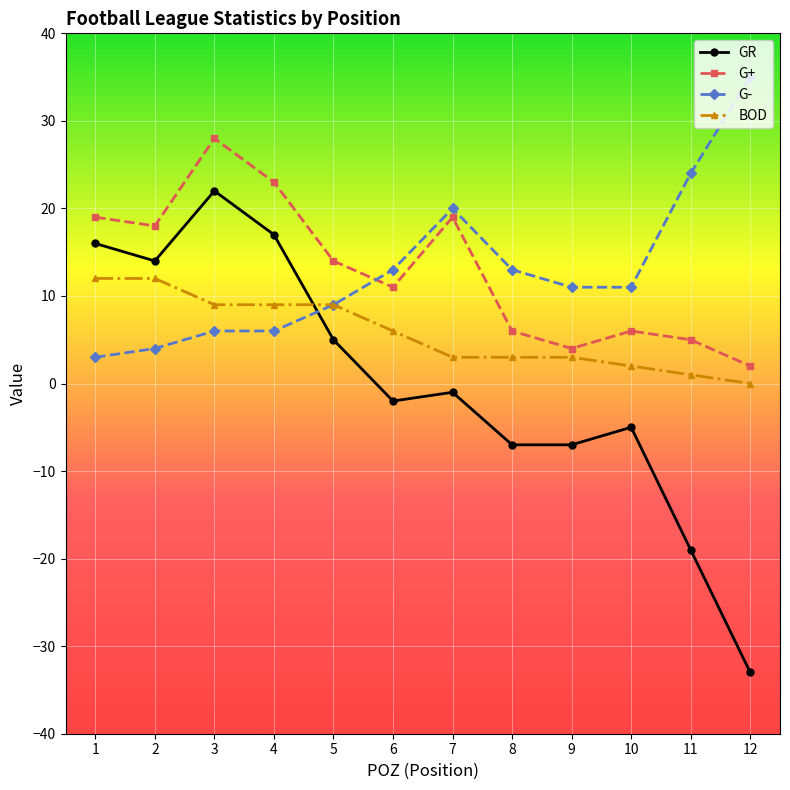

Rank the series by their maximum value, from lowest to highest.

BOD, GR, G+, G-